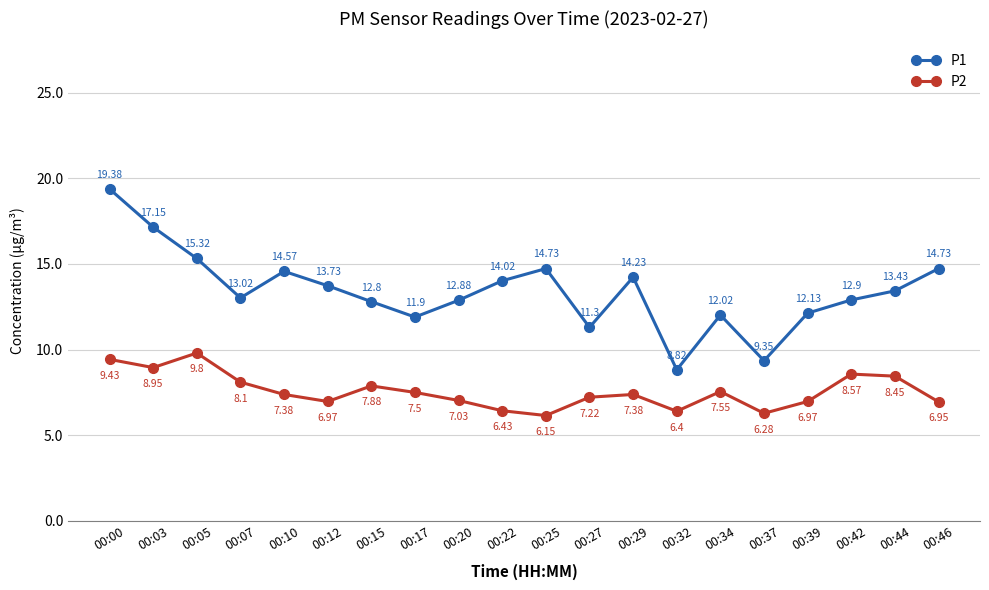

True or false: P2 and P1 intersect in this chart.

False